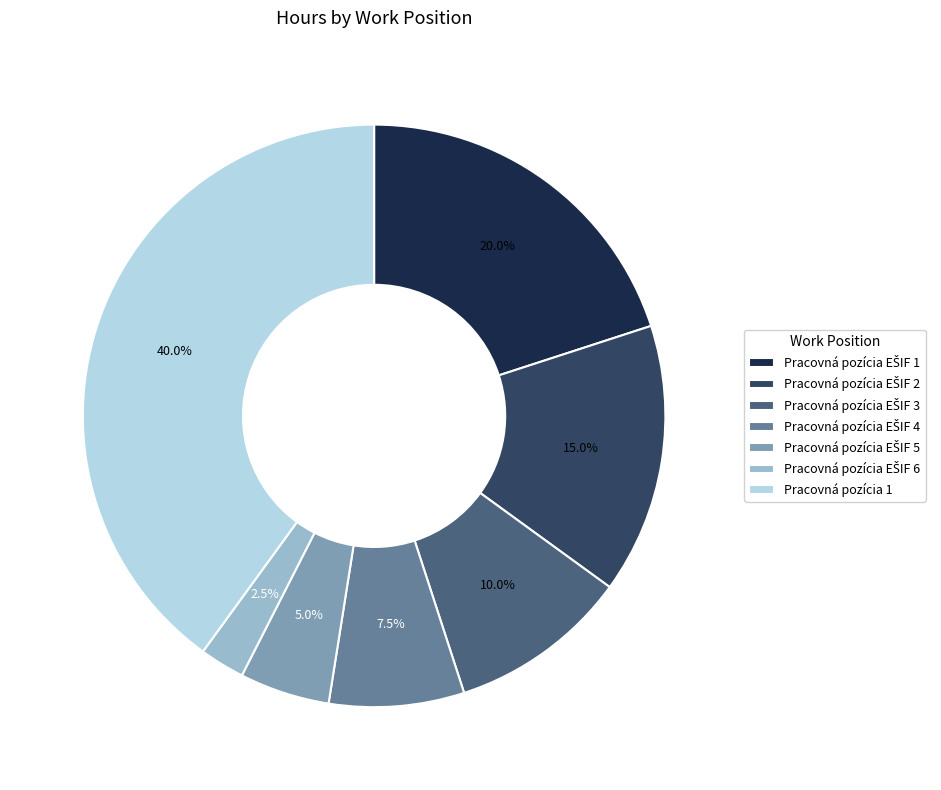

What portion of the pie excludes Pracovná pozícia 1?

60.0%